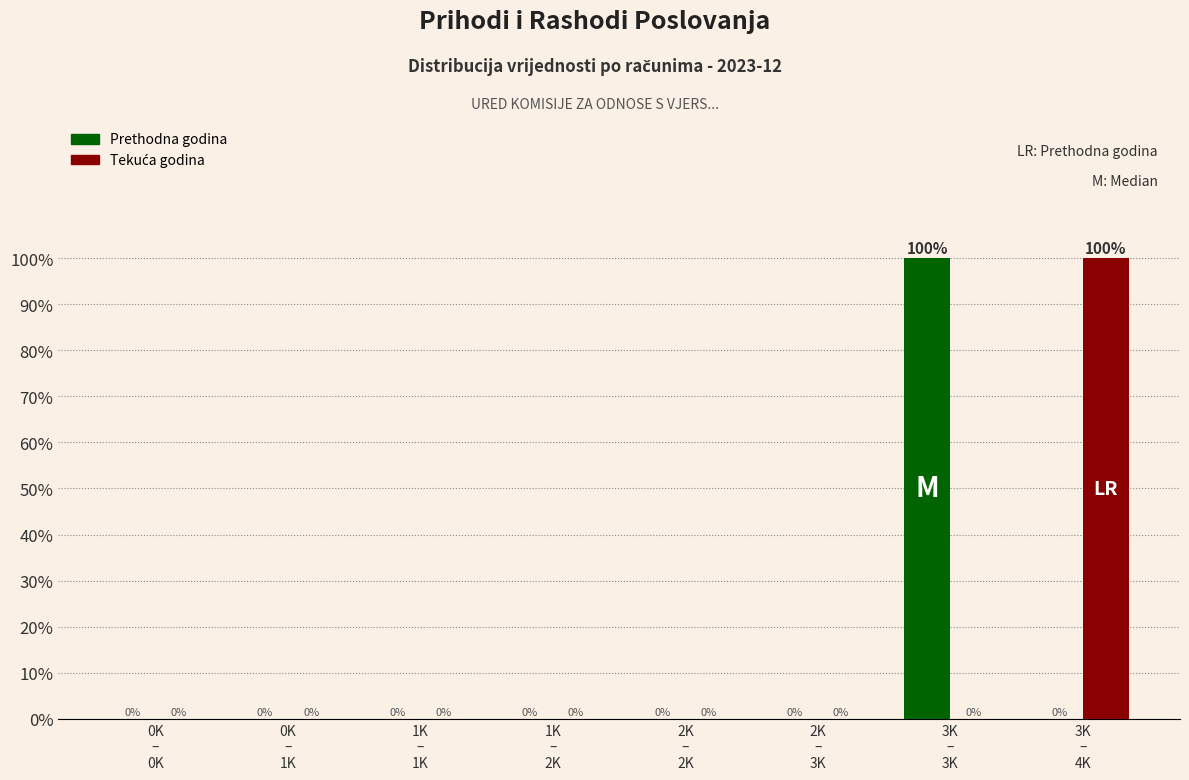

What is the maximum value shown in the chart?

100